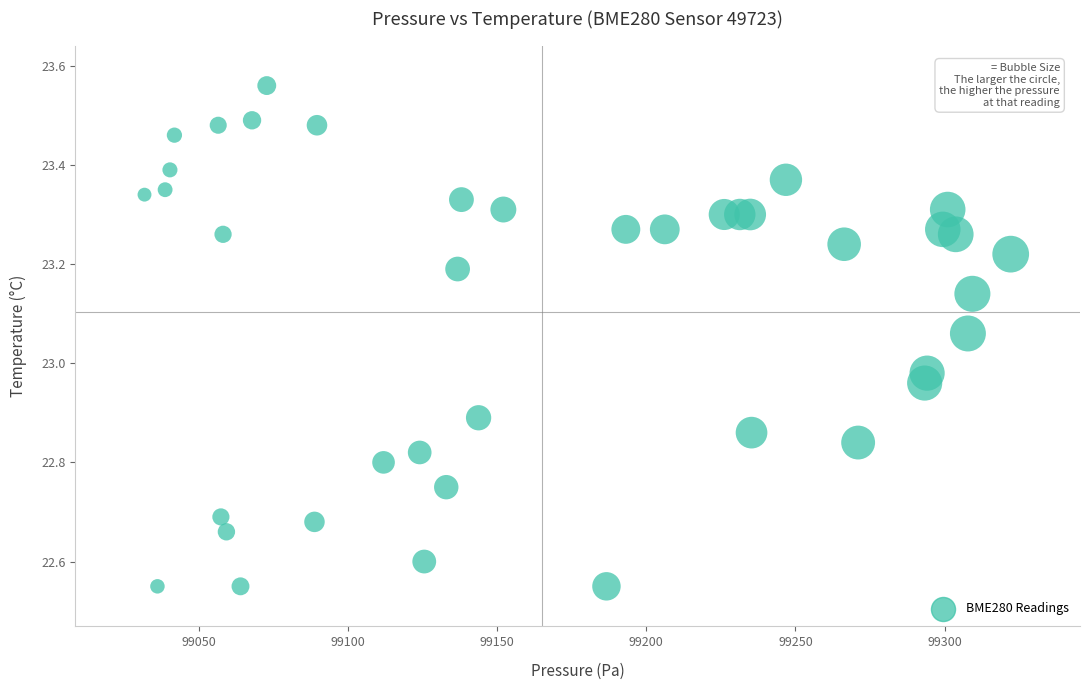

What is the range of X values (max minus min)?

290.5